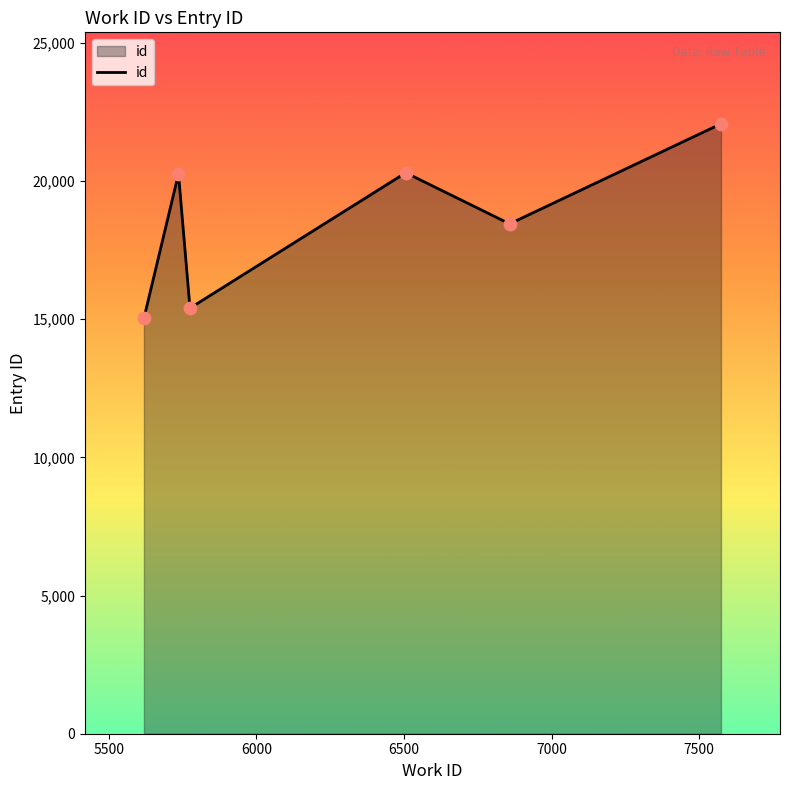

What is the minimum value shown in the chart?

15036